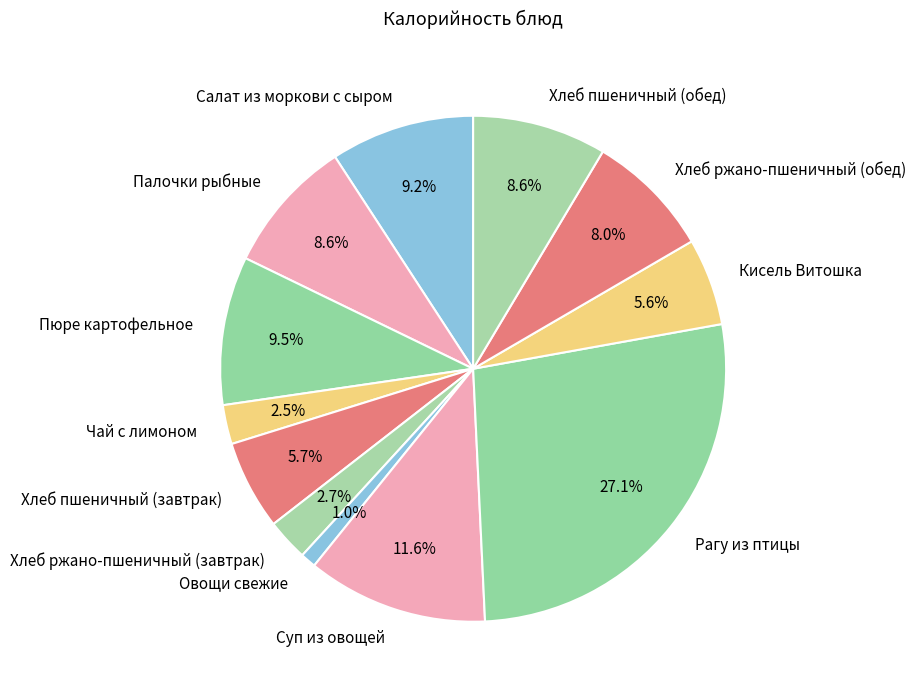

What portion of the pie excludes Чай с лимоном?

97.5%